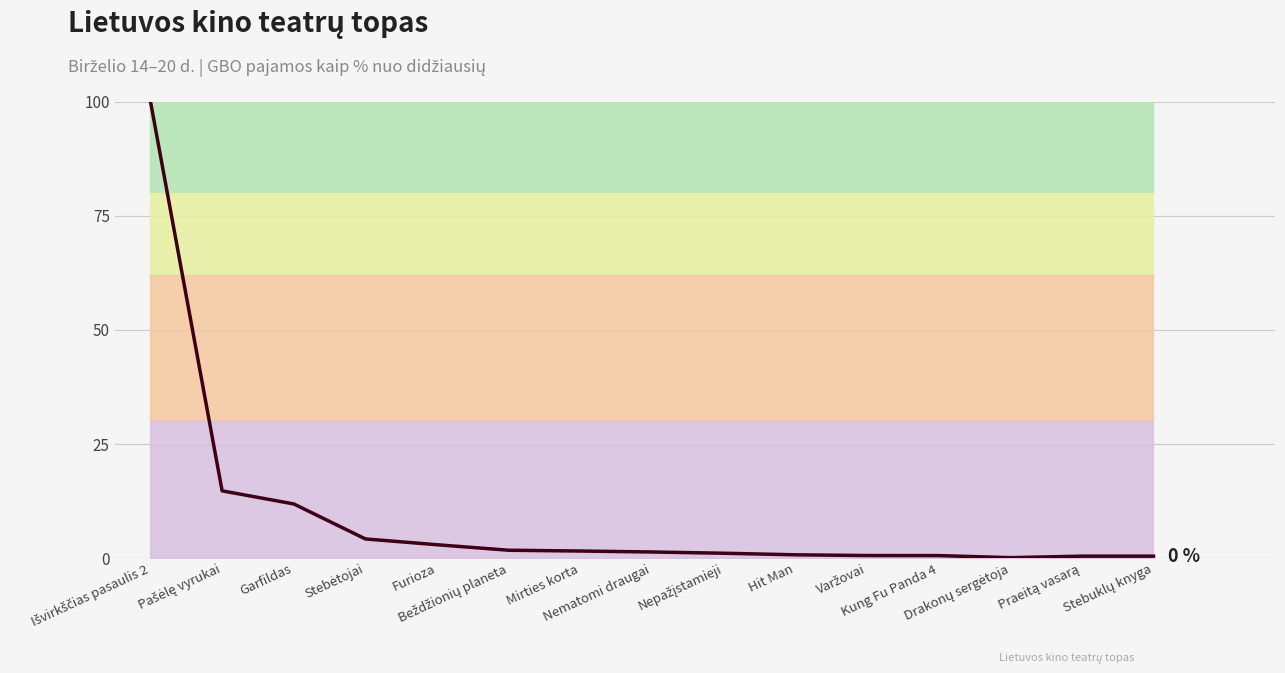

Rank the categories by value from highest to lowest.

Išvirkščias pasaulis 2, Pašėlę vyrukai, Garfildas, Stebėtojai, Furioza, Beždžionių planeta, Mirties korta, Nematomi draugai, Nepažįstamieji, Hit Man, Varžovai, Kung Fu Panda 4, Stebuklų knyga, Praeitą vasarą, Drakonų sergėtoja